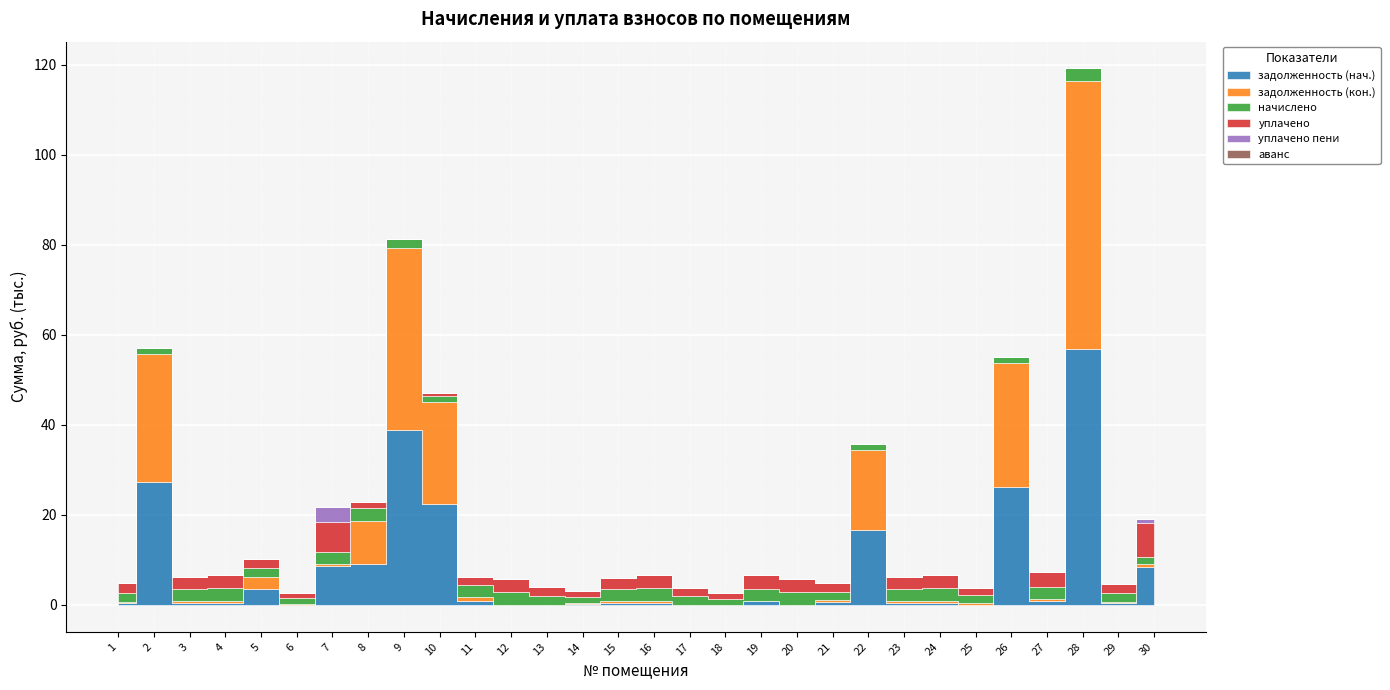

How many positive values does the задолженность (кон.) series have?

24